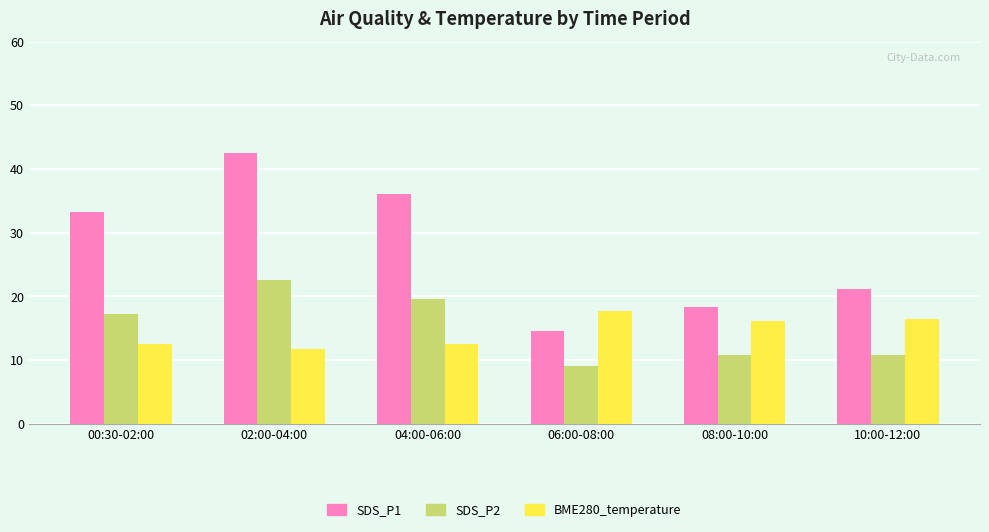

At 04:00-06:00, list the series in order from largest to smallest.

SDS_P1, SDS_P2, BME280_temperature